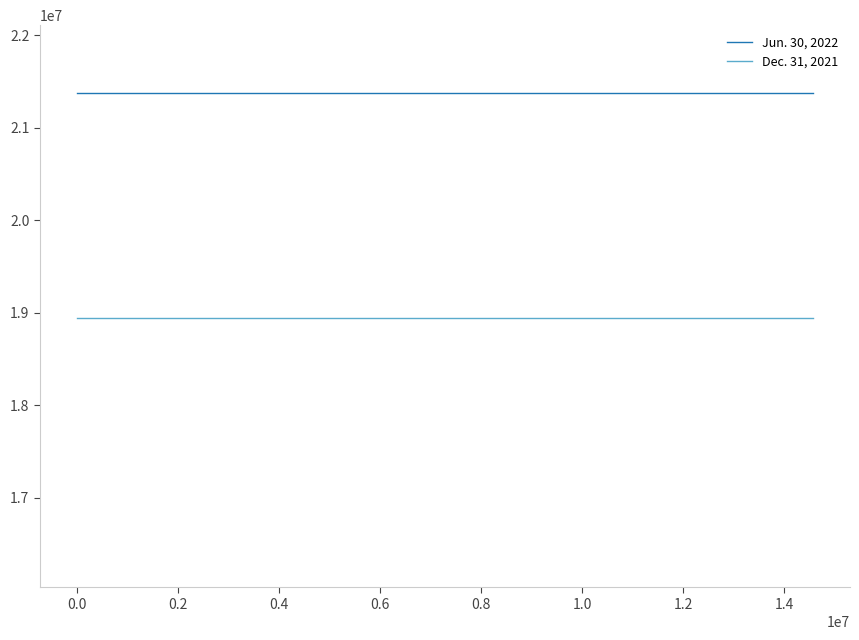

List the series in order of their peak value, lowest first.

Dec. 31, 2021, Jun. 30, 2022